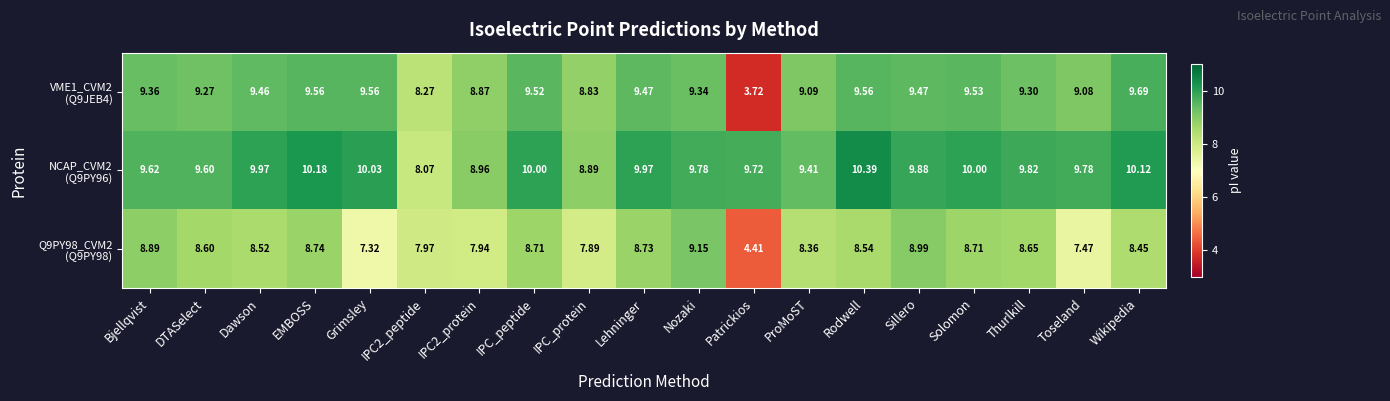

At which category does the chart reach its minimum across all series?

Patrickios